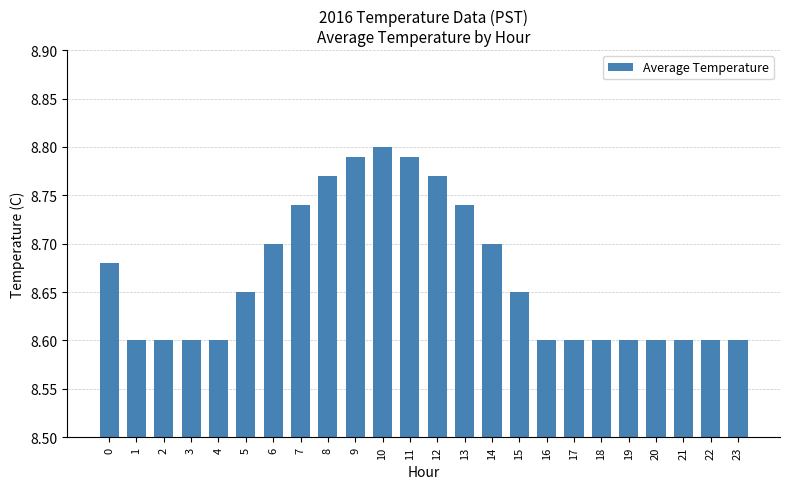

Is it true that the value at 4 is 8.6?

True